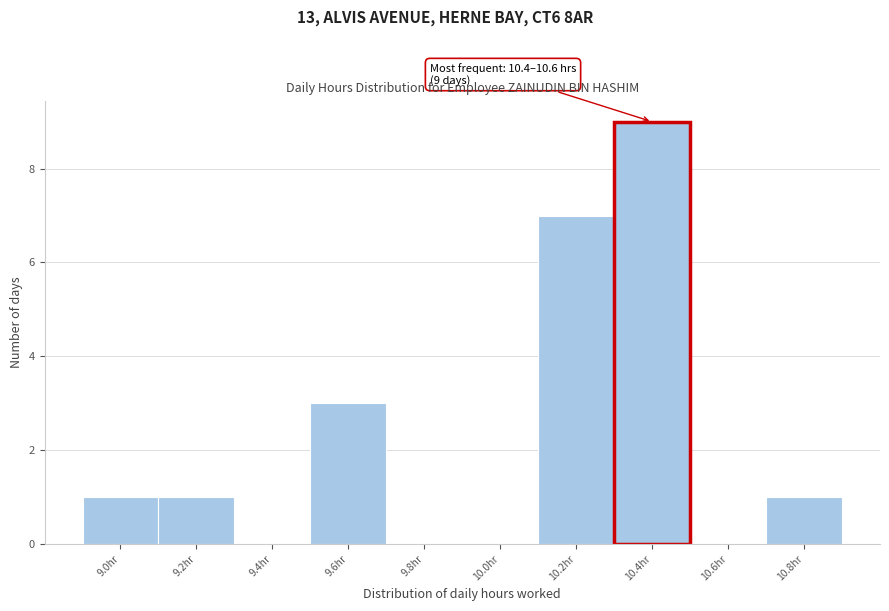

Reading left to right, what are all the values shown in this chart?

9.0hr=1	9.2hr=1	9.4hr=0	9.6hr=3	9.8hr=0	10.0hr=0	10.2hr=7	10.4hr=9	10.6hr=0	10.8hr=1